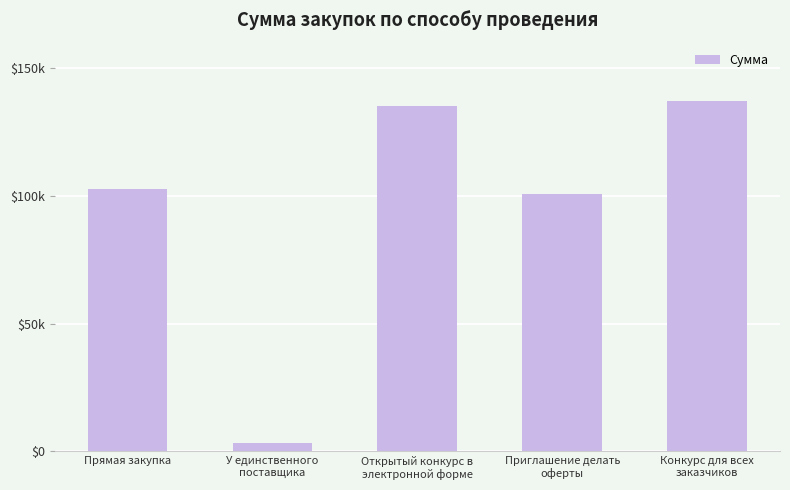

Does the chart contain stacked bars?

No